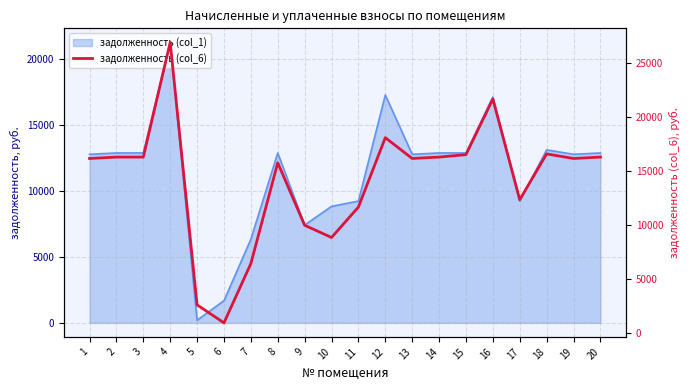

Which label corresponds to the largest value in the chart?

4